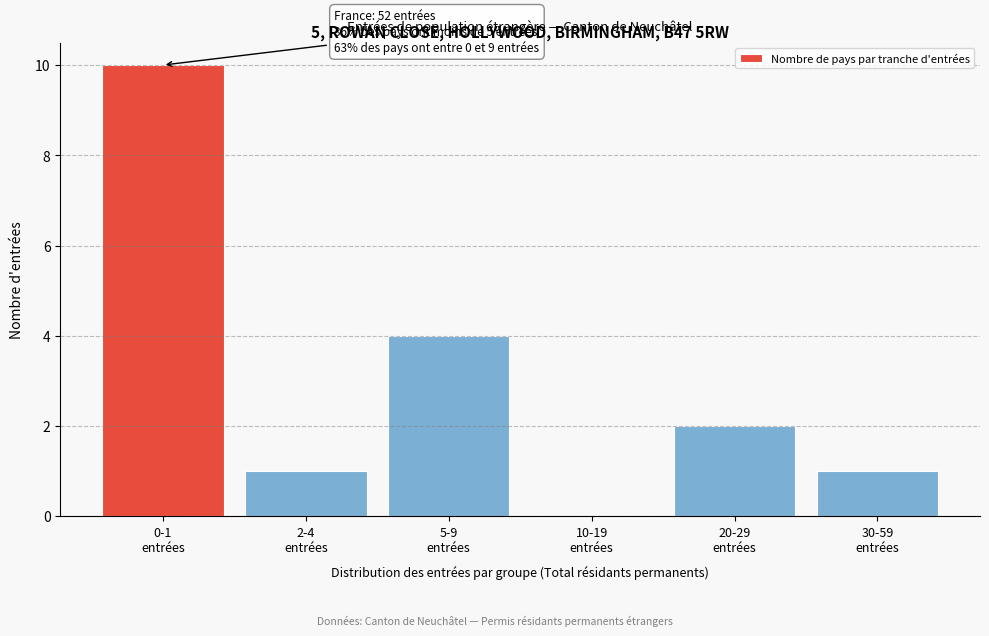

What is the sum of all values?

18